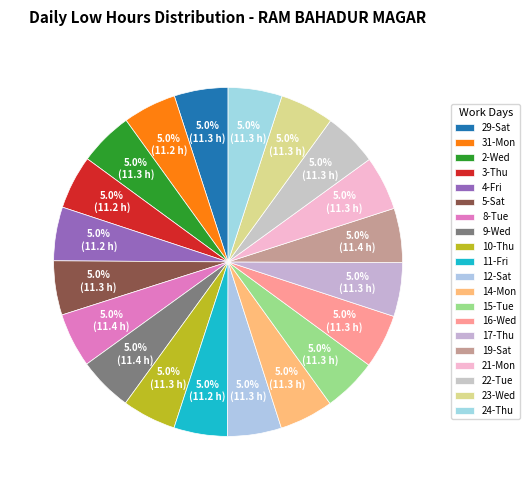

Is 14-Mon the majority of the pie?

No